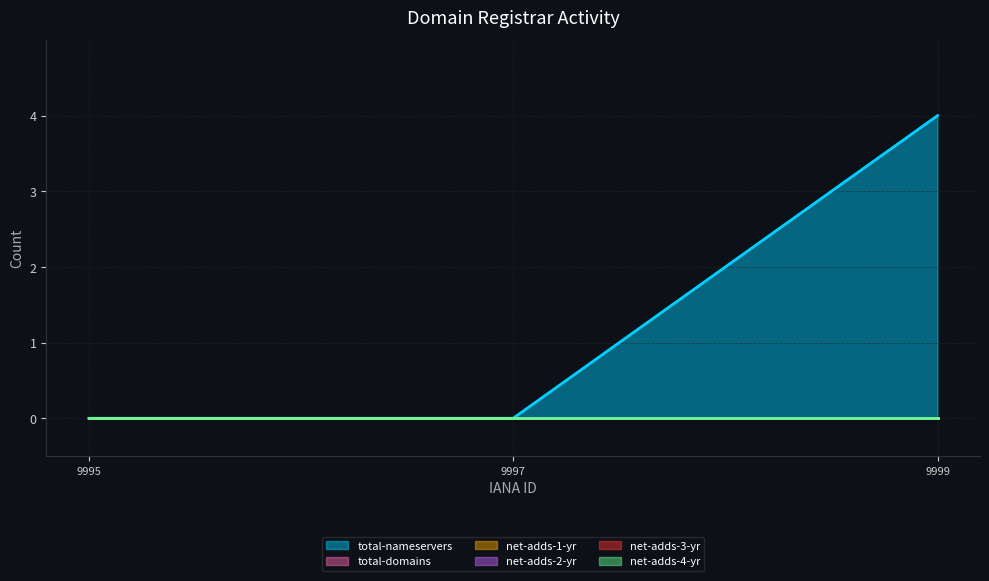

How many lines are shown in the chart?

6